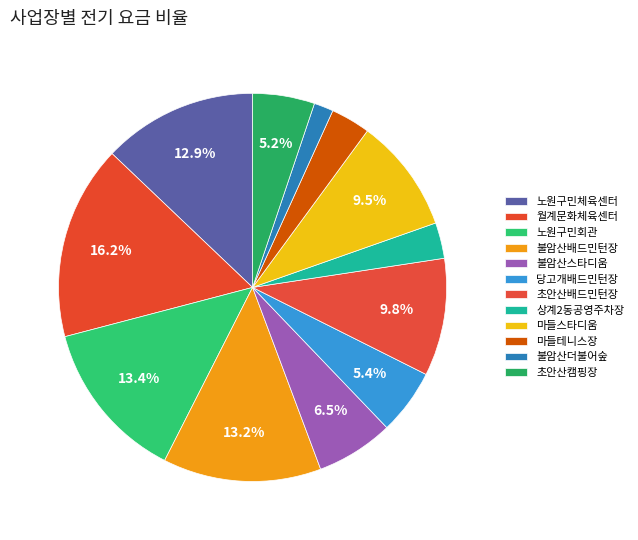

How many slices are in this pie chart?

12